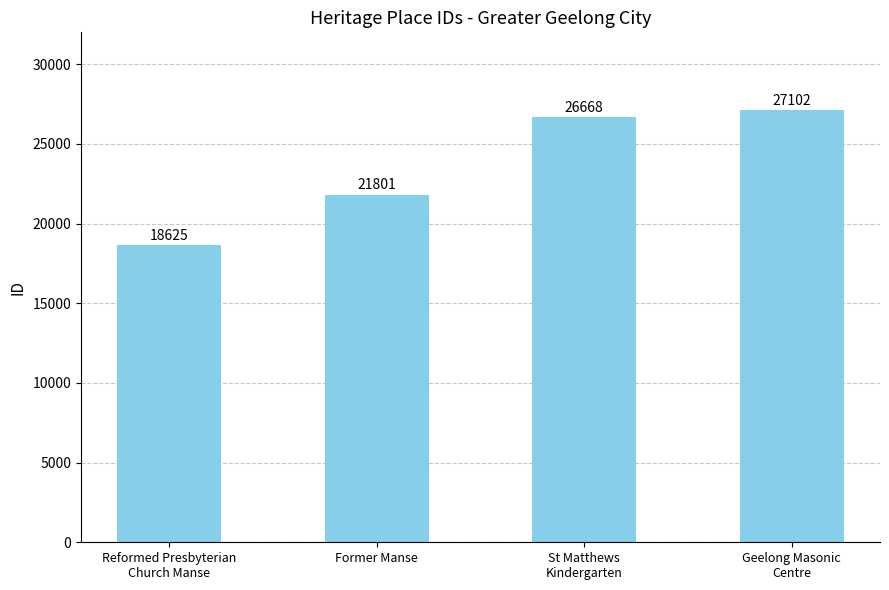

True or false: the data shows 27102 at Geelong Masonic
Centre.

True